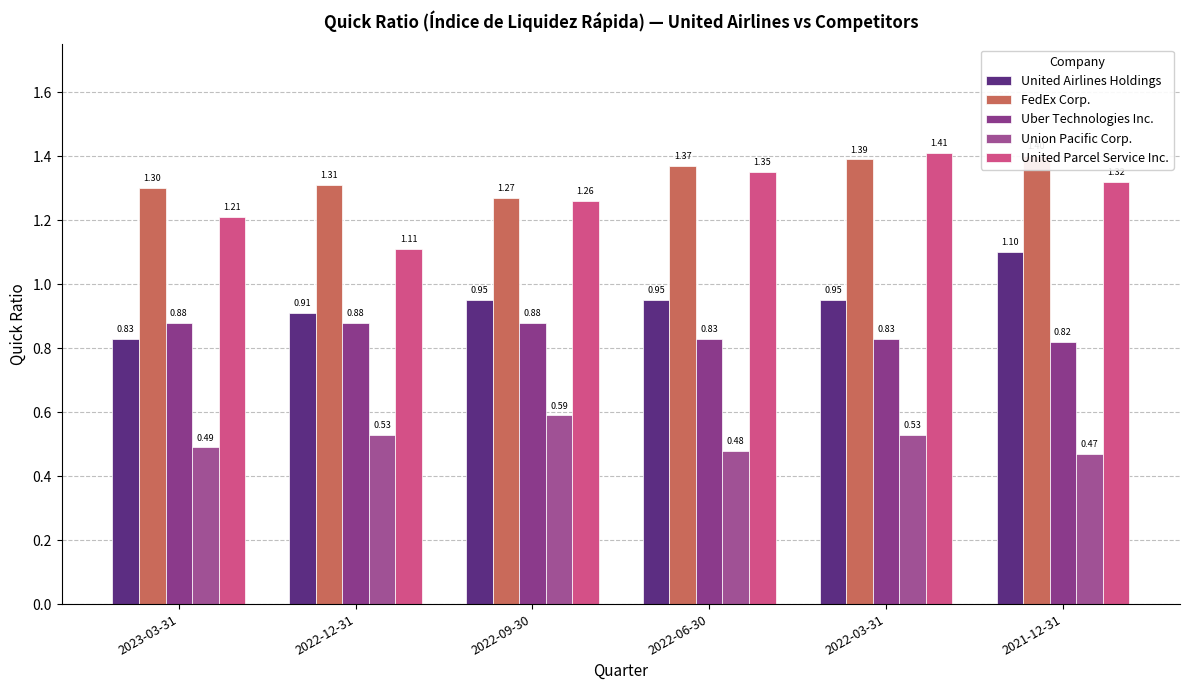

Rank the series by their maximum value, from highest to lowest.

United Parcel Service Inc., FedEx Corp., United Airlines Holdings, Uber Technologies Inc., Union Pacific Corp.